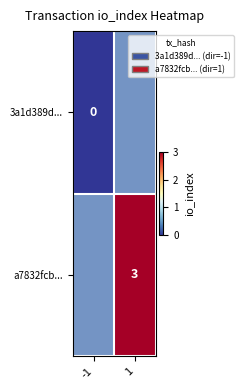

The a7832fcb... series shows 1 at 1. True or false?

False